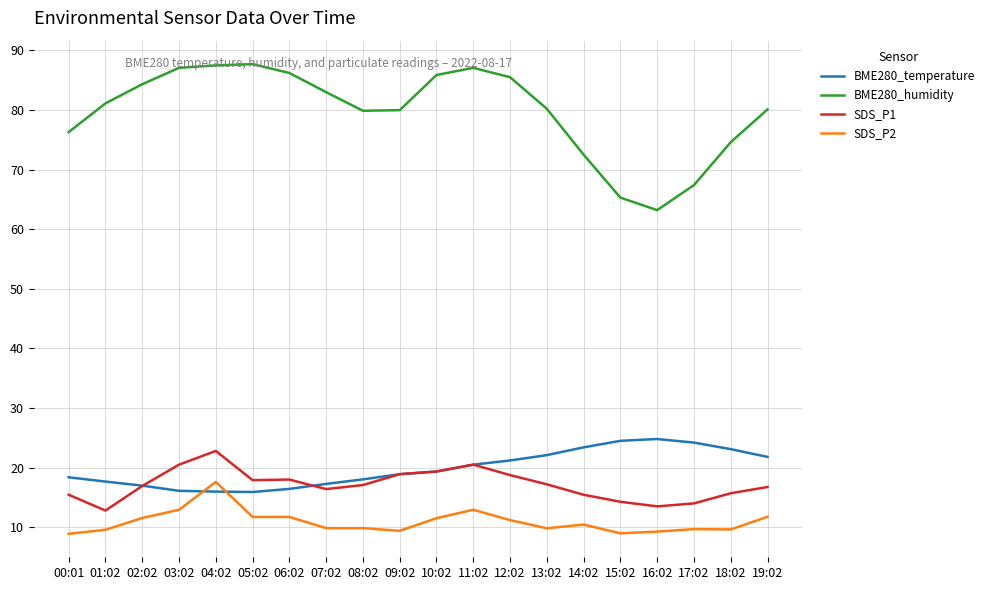

What is the sum of all SDS_P2 values?

218.3